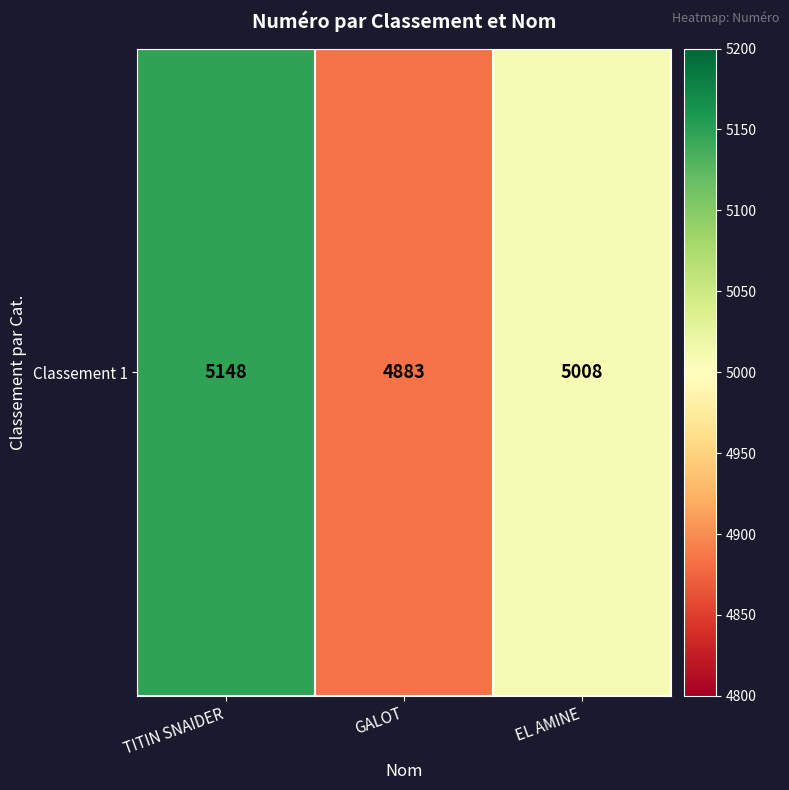

Count the number of data series in this chart.

1